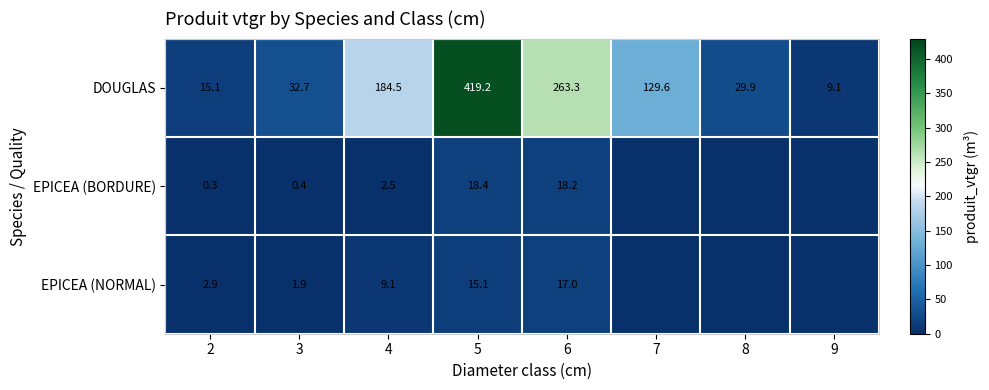

What is the sum of the DOUGLAS values at 8 and 5?

449.1